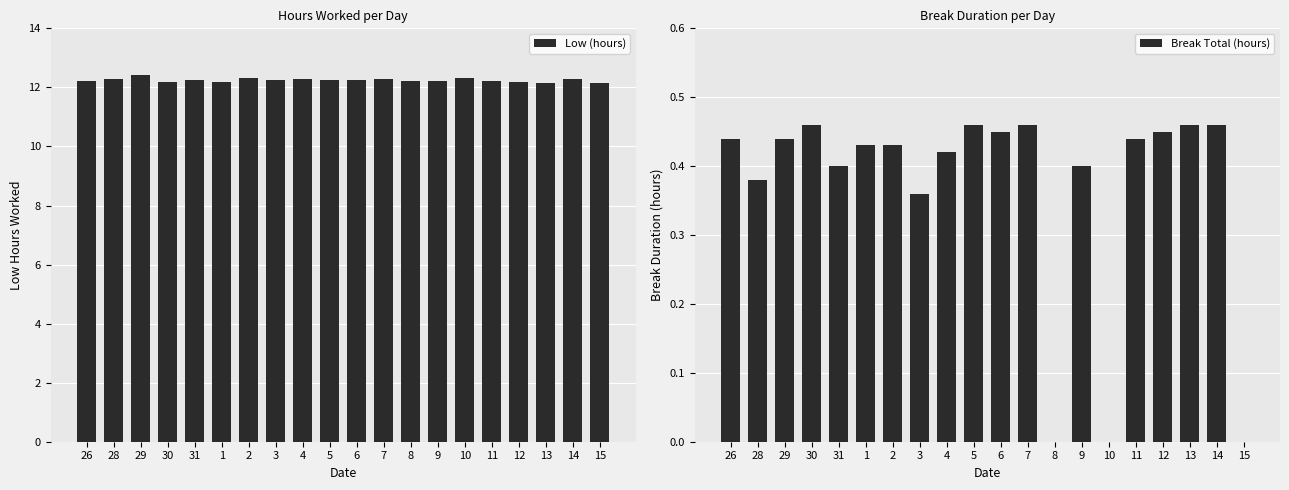

What is the spread (max minus min) of values at 10?

12.3